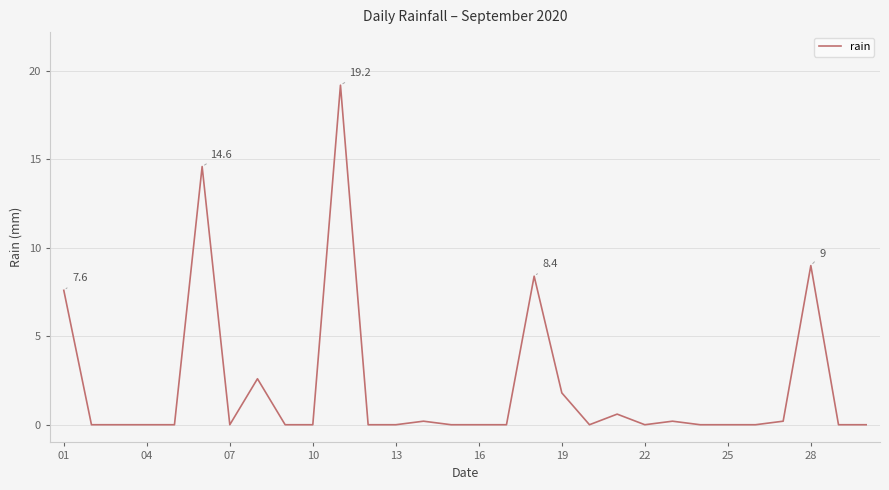

What is the greatest value displayed?

19.2